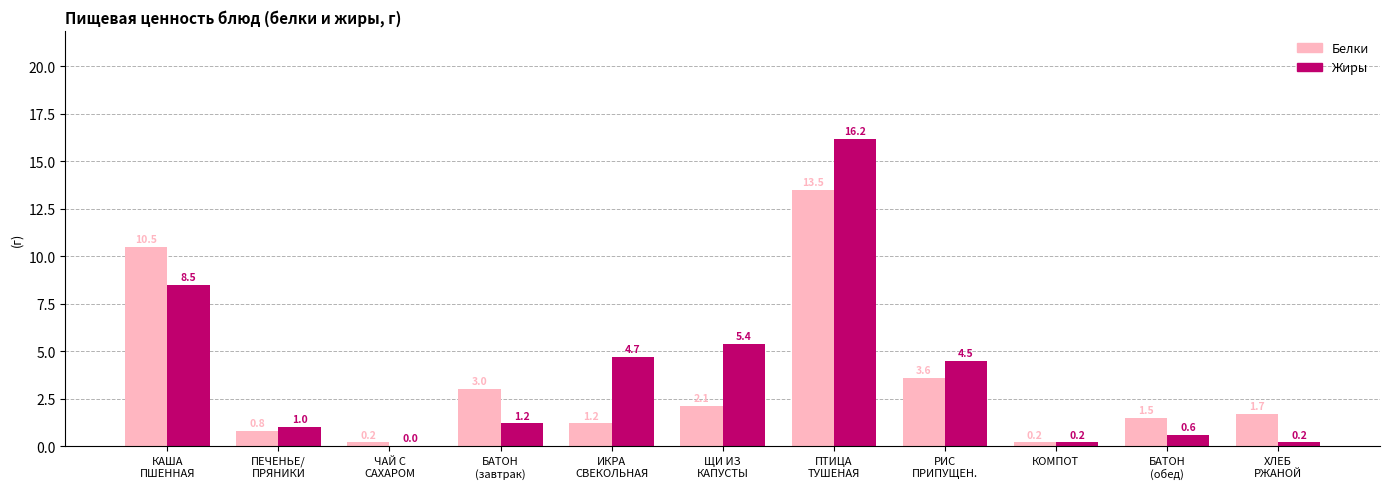

How many groups of bars are there?

11